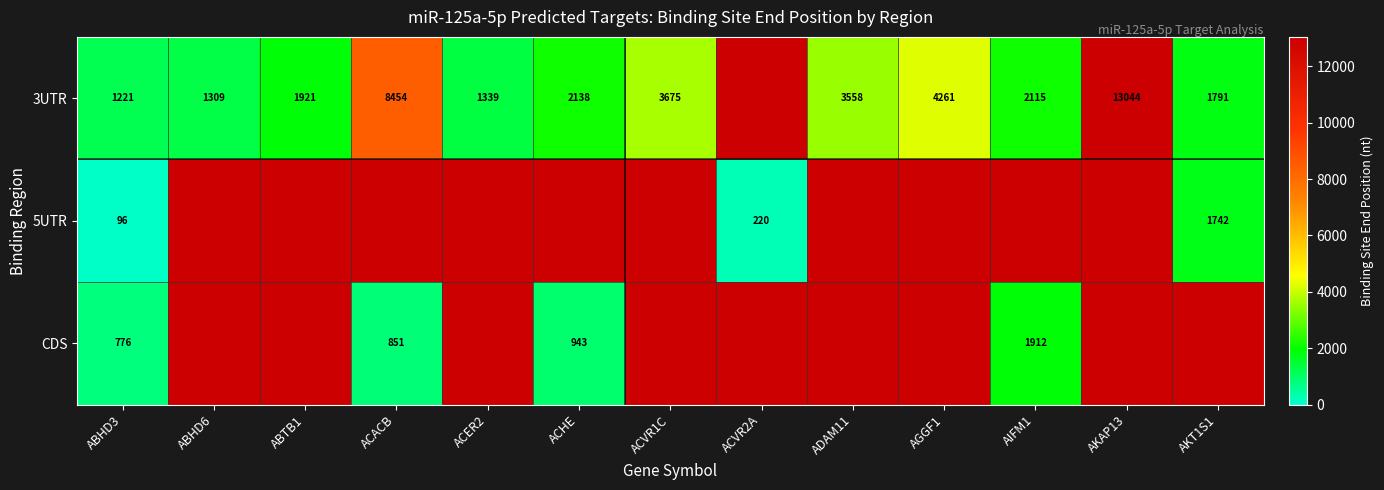

What is the sum of the 3UTR values at AKT1S1 and ACVR1C?

5466